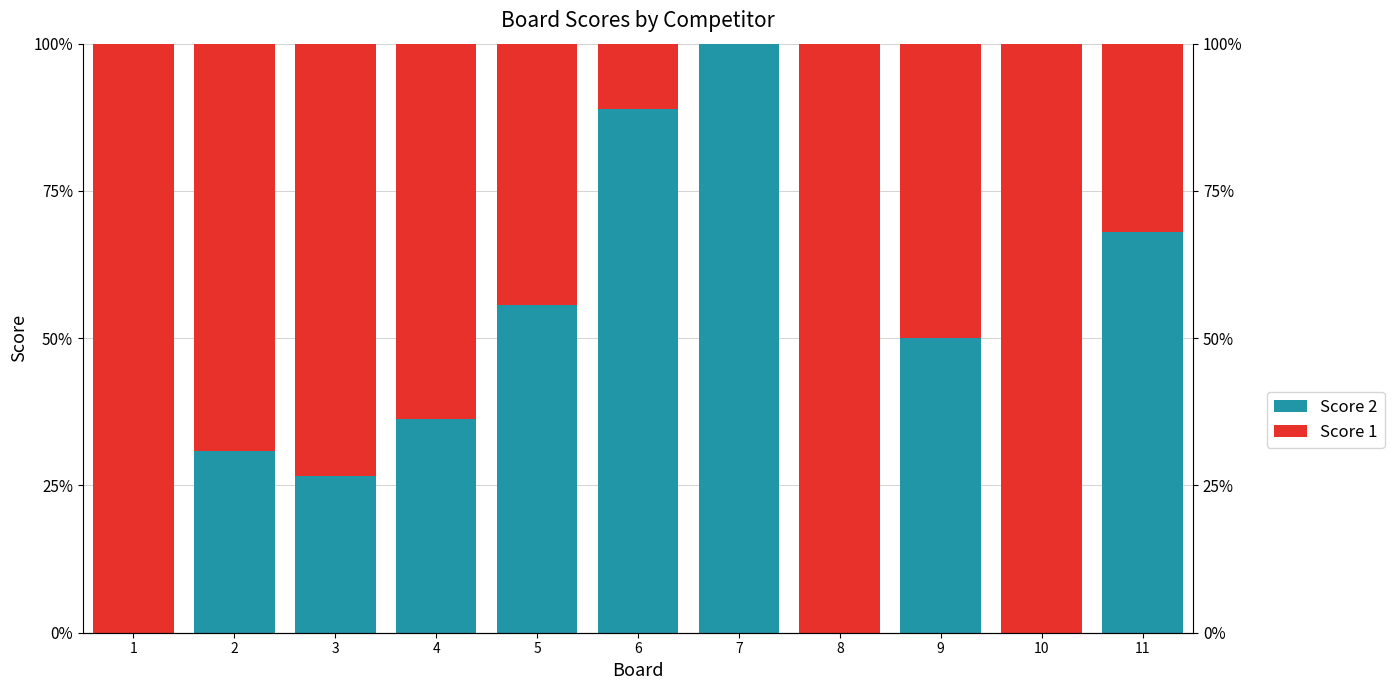

The value of Score 2 at 6 is 141.3. True or false?

False